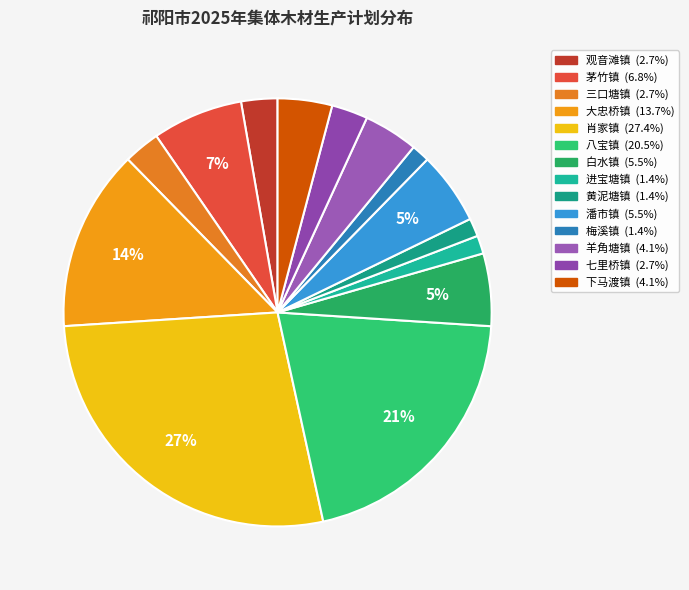

Is there any slice that represents more than half of the pie?

No